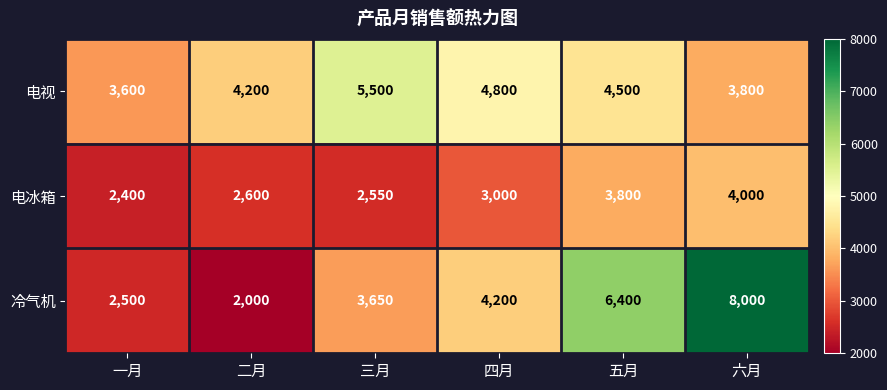

Where is 电视 nearest to the value 4550?

五月